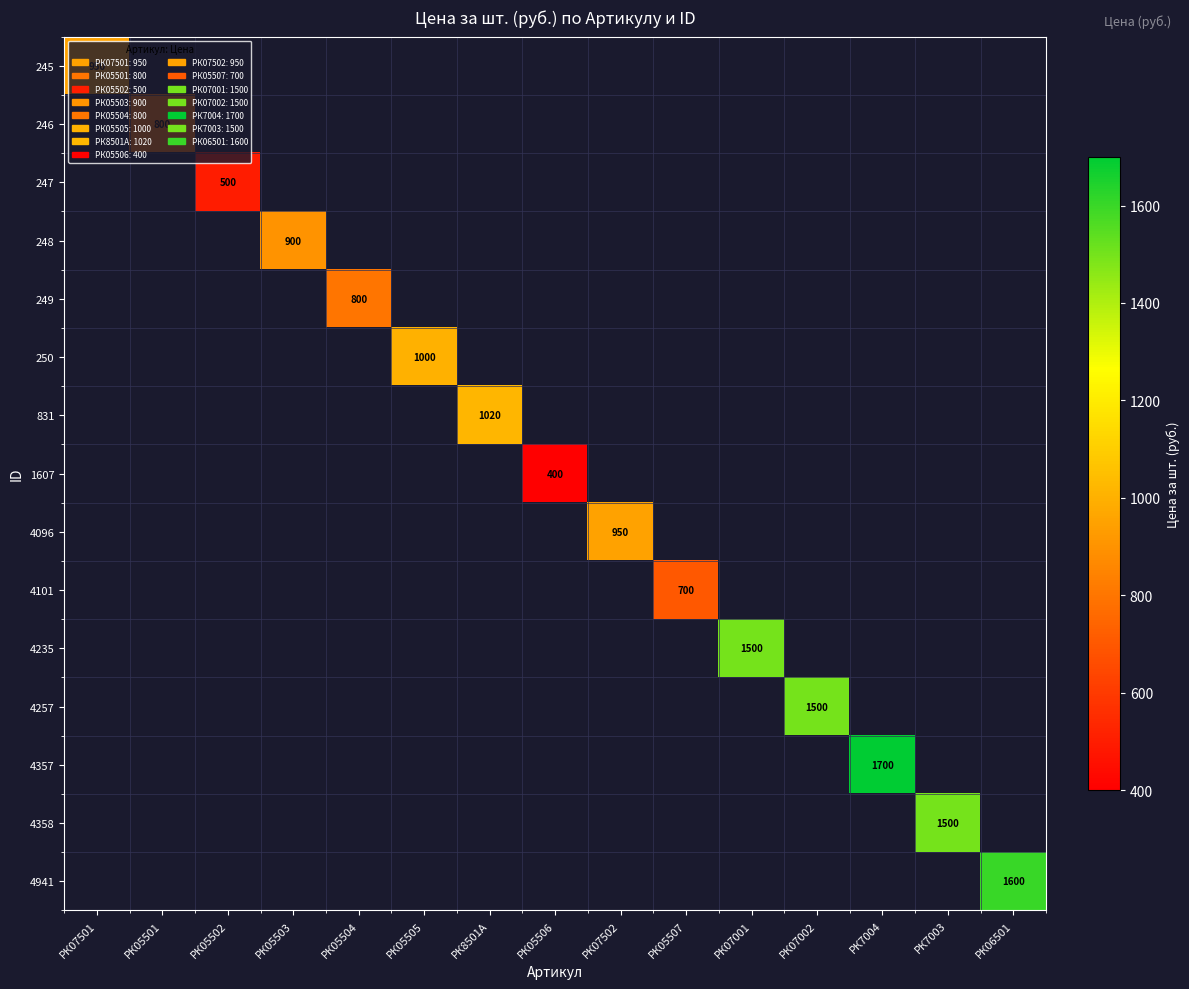

Which category has the lowest value across all series?

РК05506